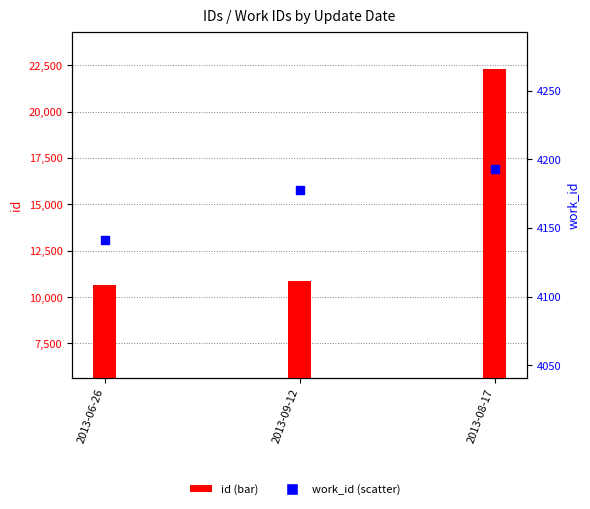

Is the value of id at 2013-06-26 greater than the value of work_id at 2013-09-12?

Yes